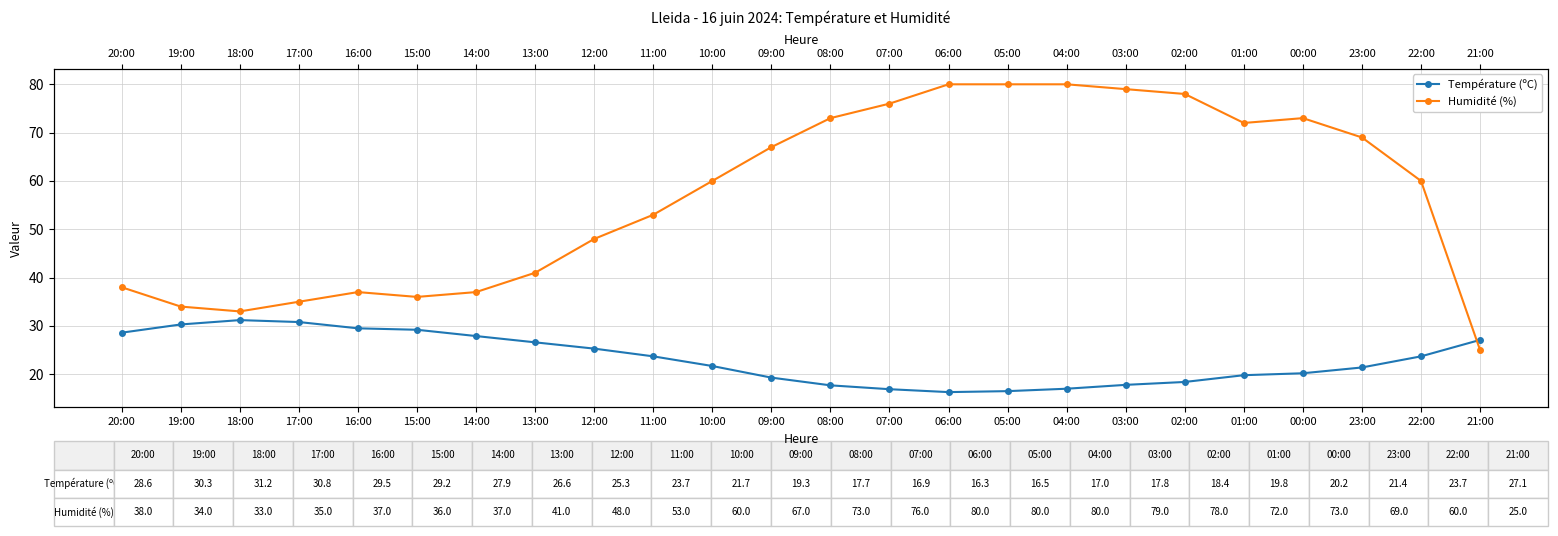

What is the difference between the maximum and minimum values in the Humidité (%) series?

55.0